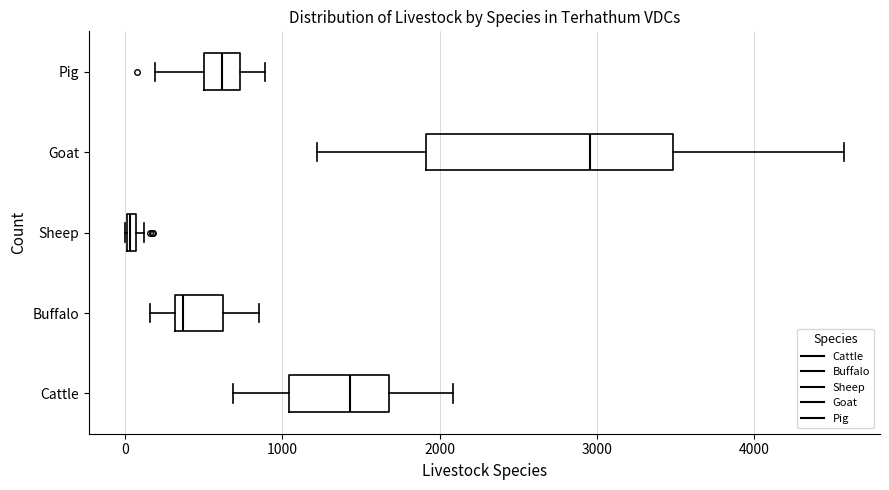

Where is the left edge of the box for Cattle on the x-axis? The values are not printed on the chart, so give them approximately, as read against the axis.

1000